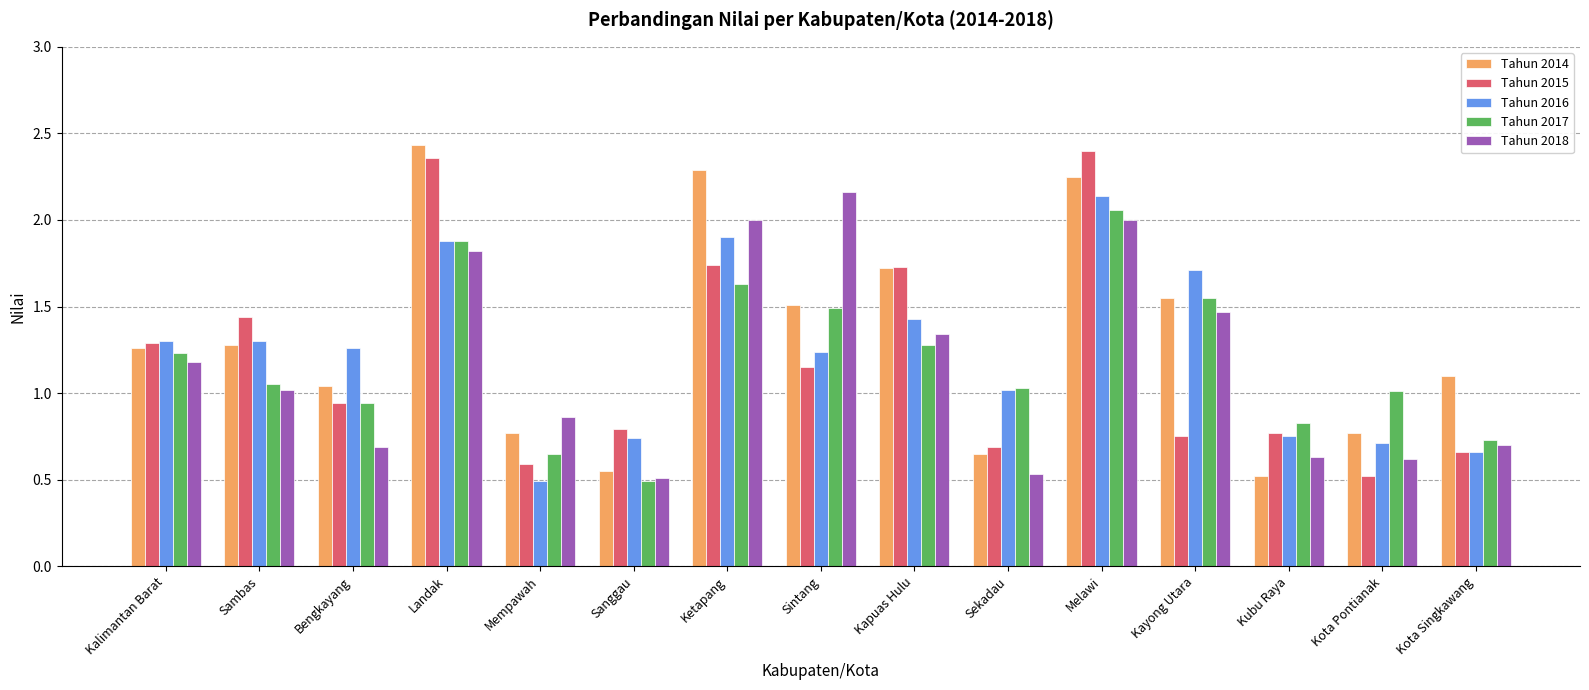

Which series changed the most between Mempawah and Ketapang?

Tahun 2014